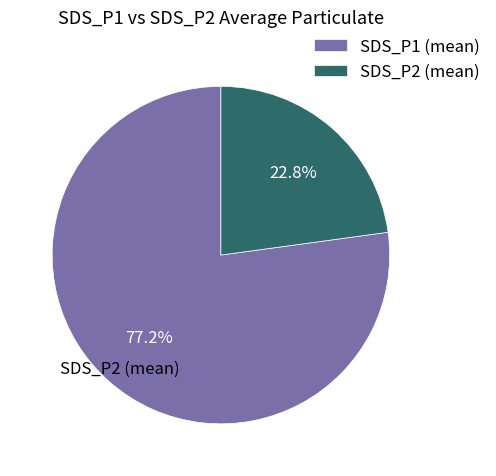

To the nearest percent, what is the average slice percentage?

50%